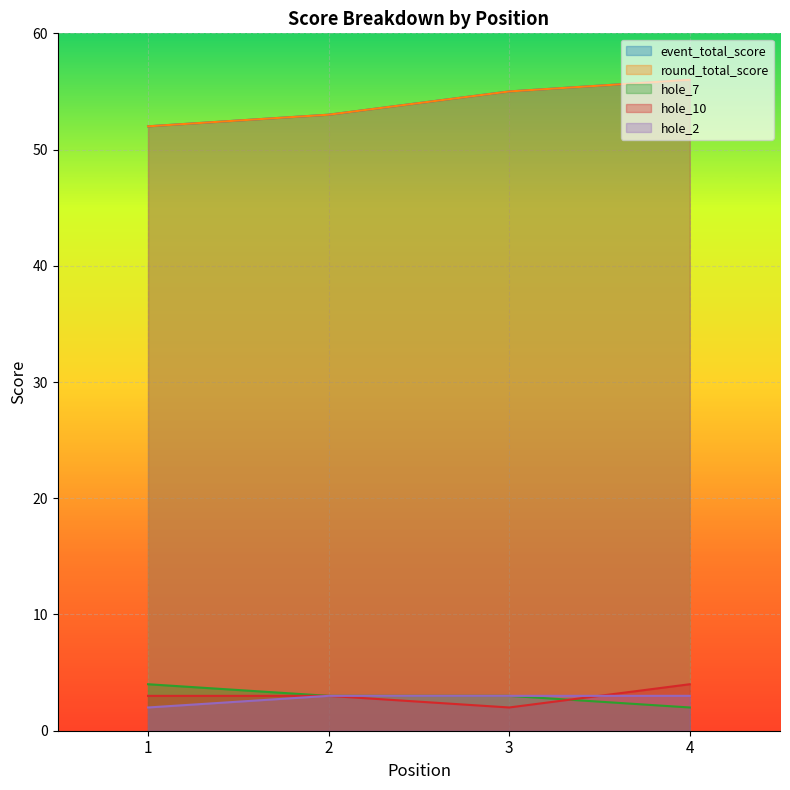

The round_total_score series shows 53 at 2. True or false?

True